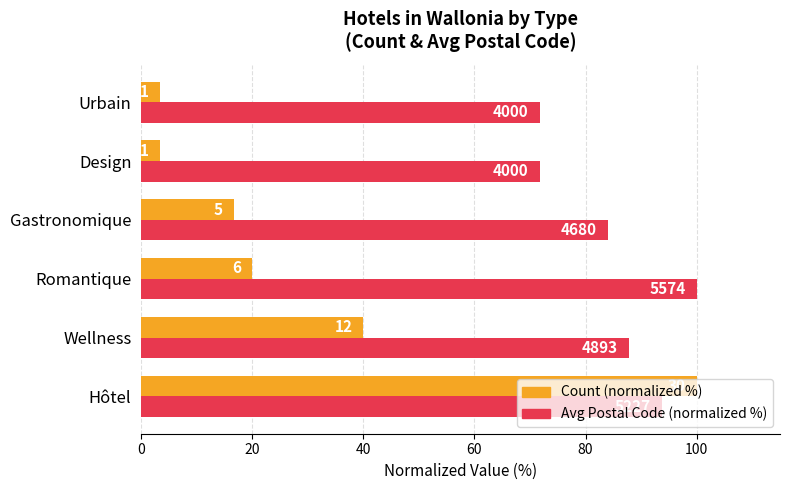

Which series has the largest total across all categories?

Avg Postal Code (normalized %)